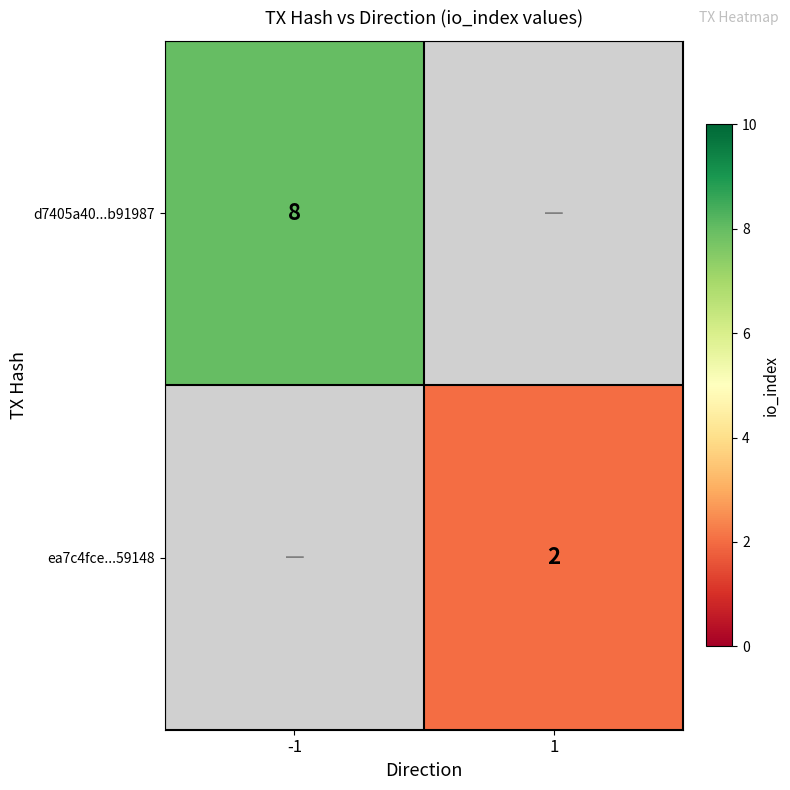

Is the value of ea7c4fce...59148 at 1 greater than the value of d7405a40...b91987 at -1?

No